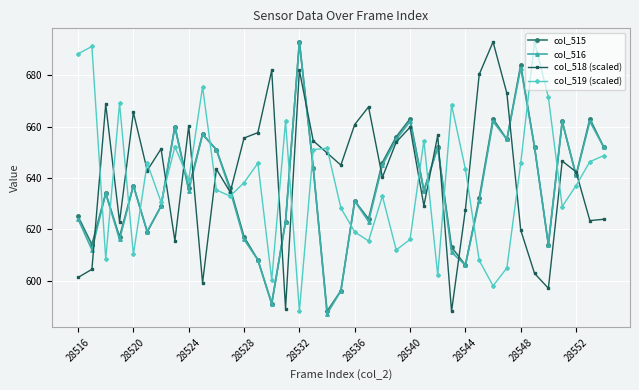

What is the value of the col_515 point at the 24th from the left?

656.0